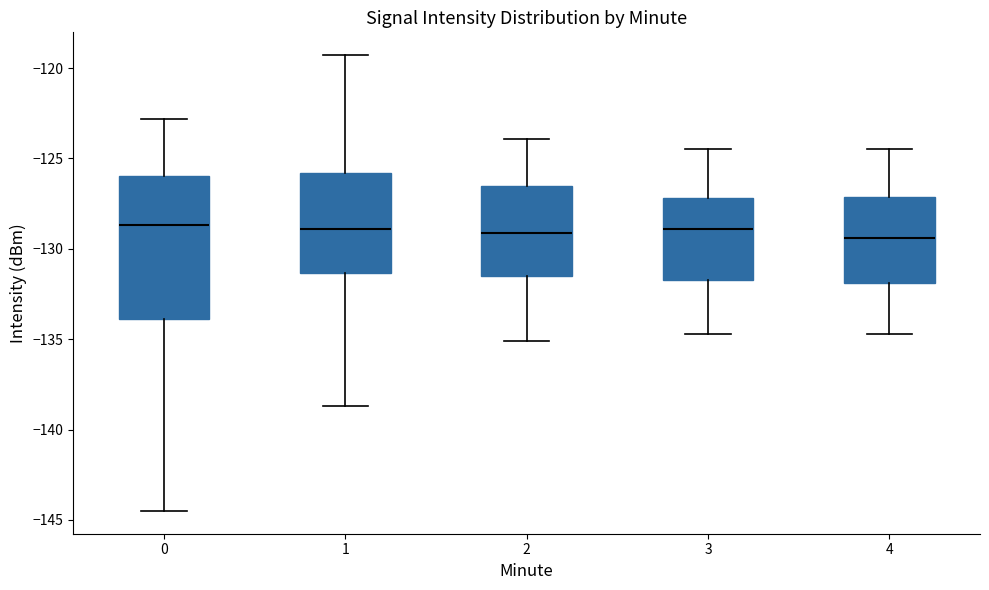

Where is the lower edge of the box at x = 1 on the y-axis? The values are not printed on the chart, so give them approximately, as read against the axis.

-131.5